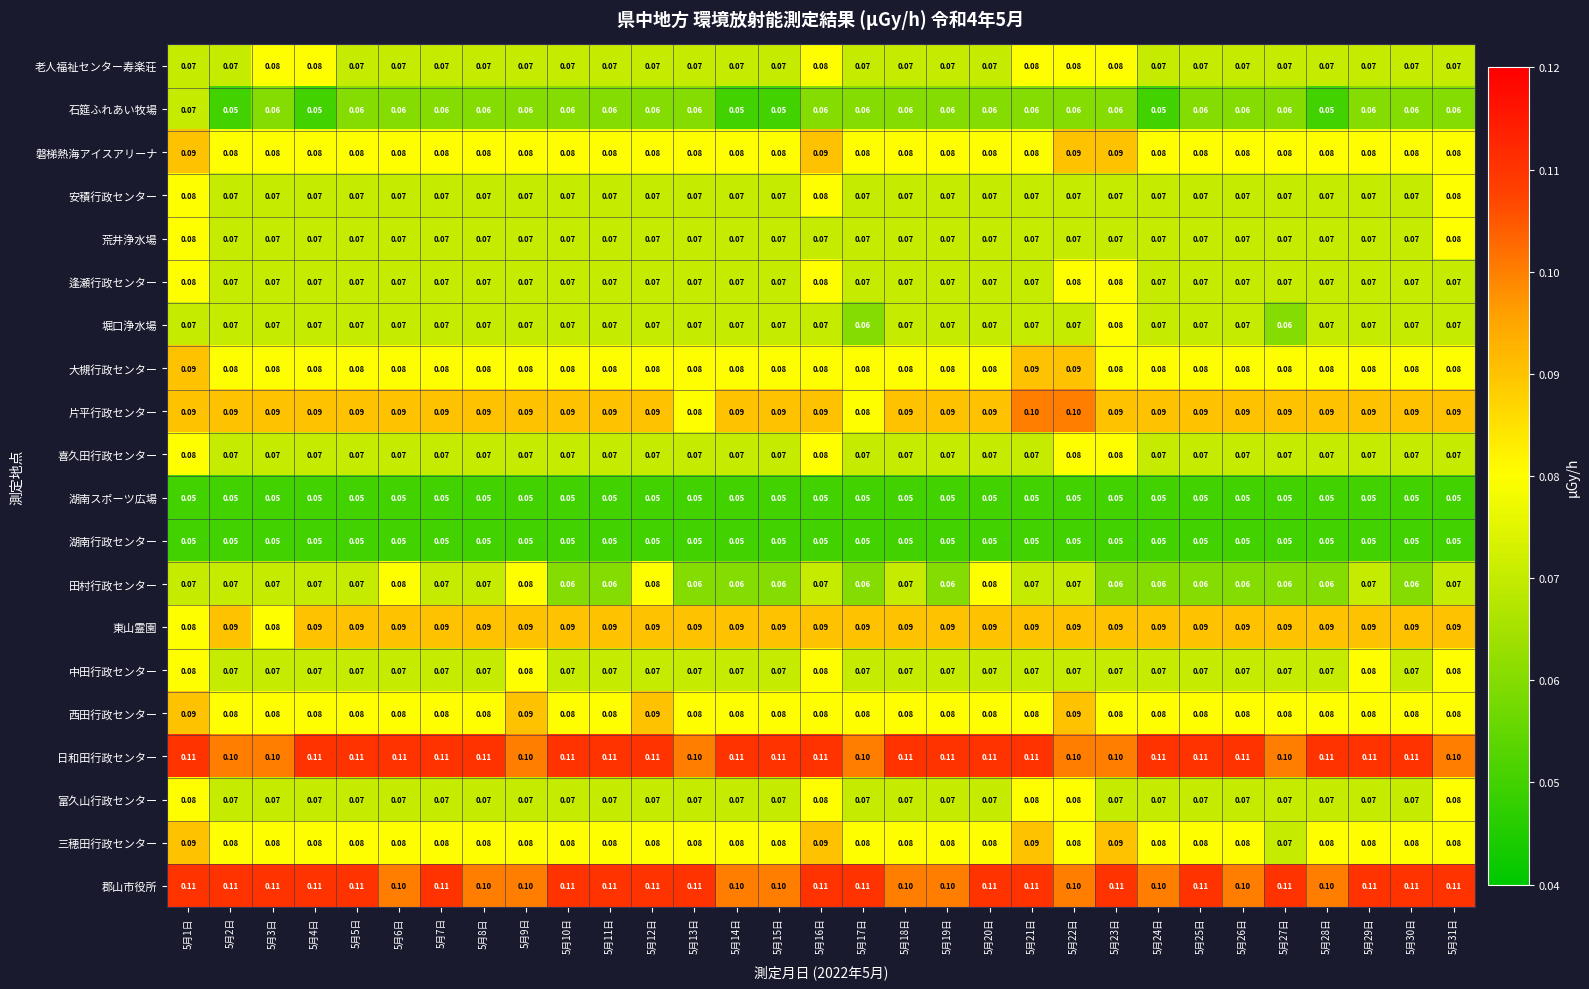

Is the value of 郡山市役所 at 5月19日 greater than the value of 老人福祉センター寿楽荘 at 5月12日?

Yes